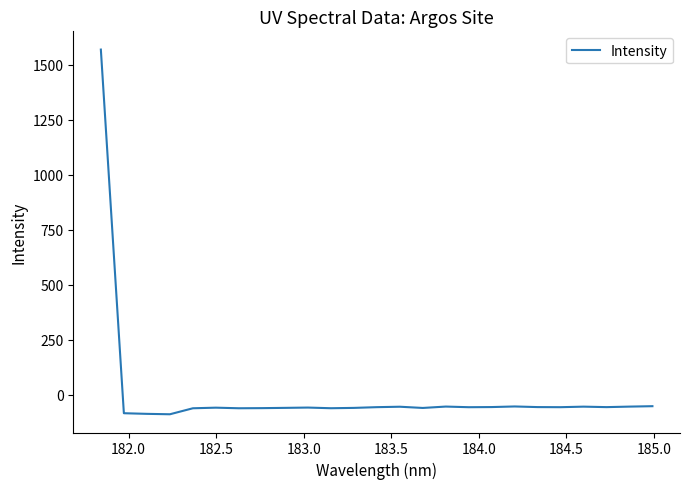

What is the difference between the maximum and minimum values?

1658.7